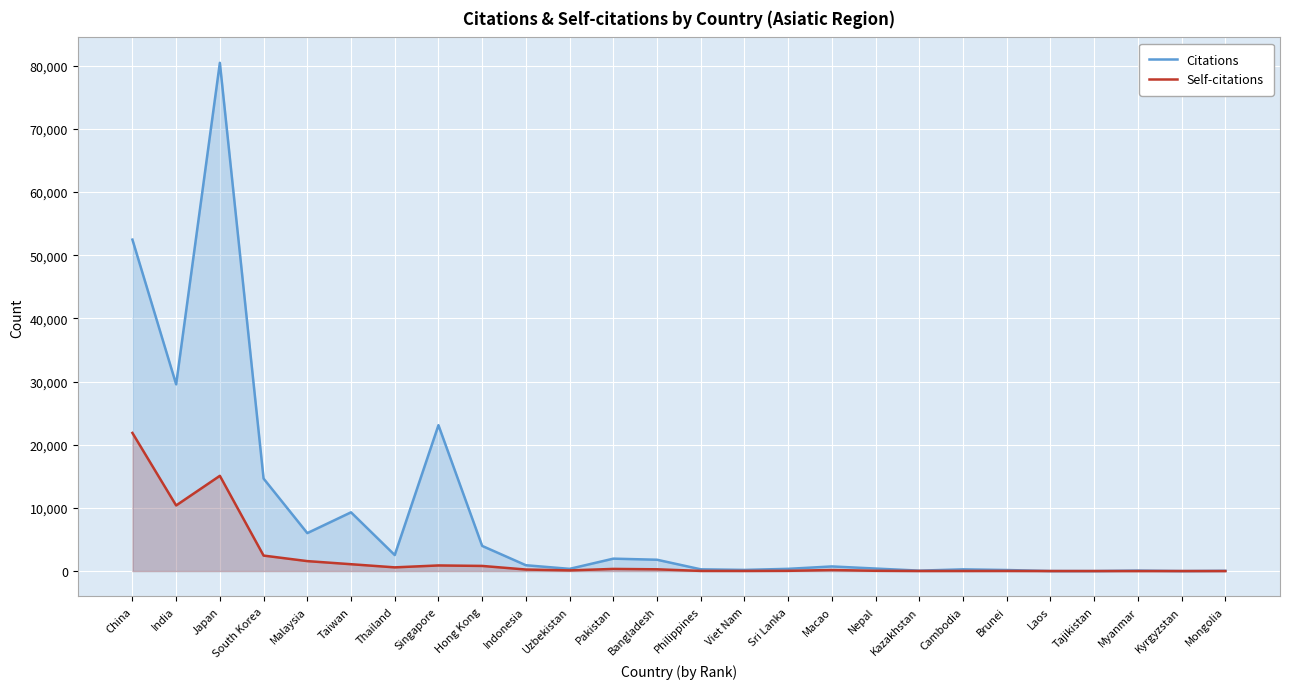

What are all the series names shown in the legend?

Citations, Self-citations